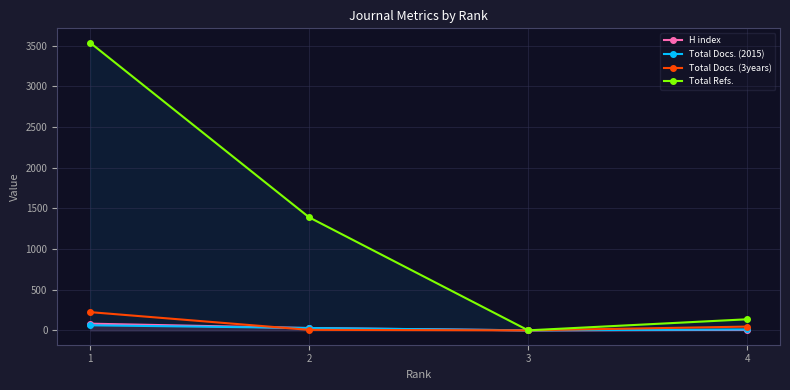

What is the average value of the Total Docs. (2015) series?

26